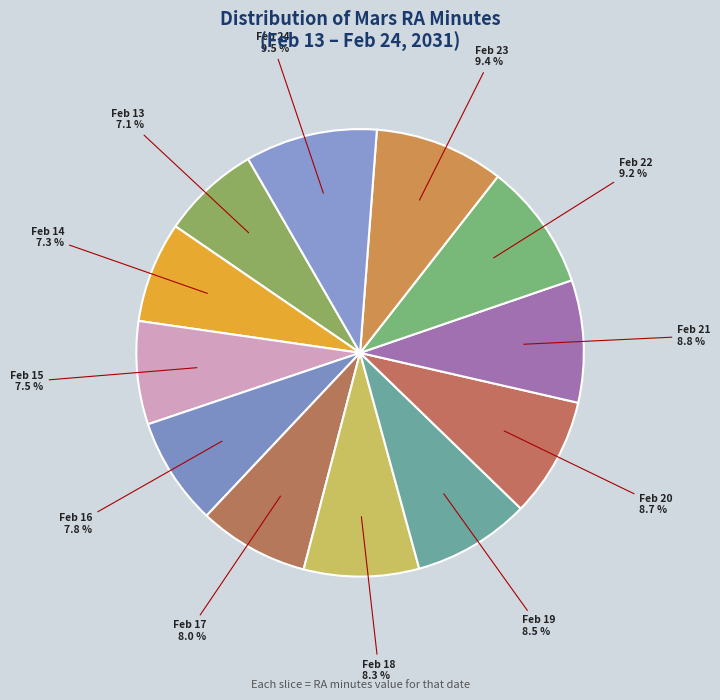

To the nearest percent, what is the average slice percentage?

8%